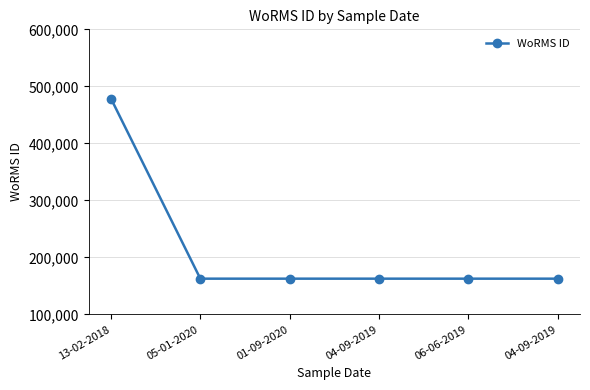

The chart shows a value of 162728 at 04-09-2019. True or false?

True